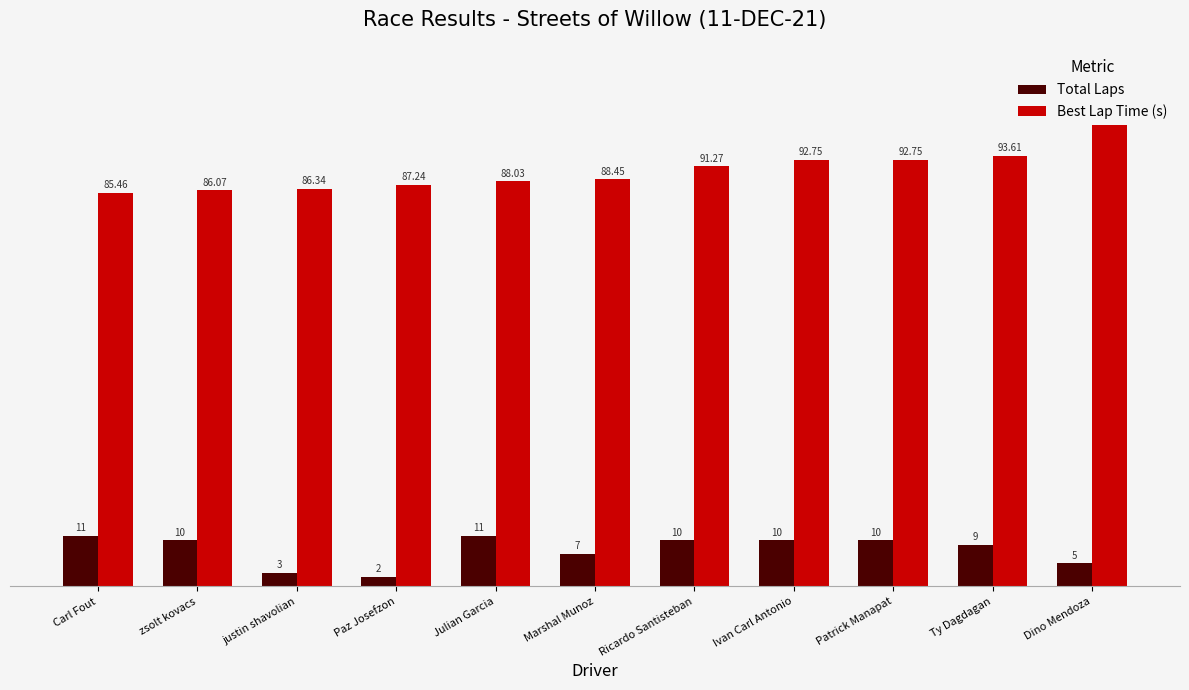

Reading left to right, what are all the values shown in this chart?

Total Laps: 11.0	10.0	3.0	2.0	11.0	7.0	10.0	10.0	10.0	9.0	5.0
Best Lap Time (s): 85.5	86.1	86.3	87.2	88.0	88.5	91.3	92.8	92.8	93.6	102.0